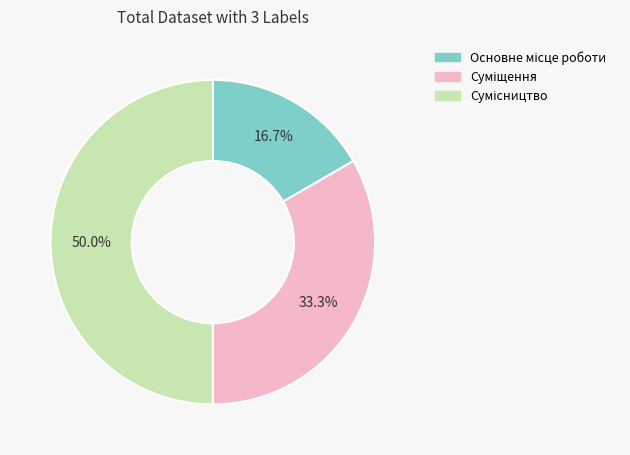

Count the number of slices in the pie.

3